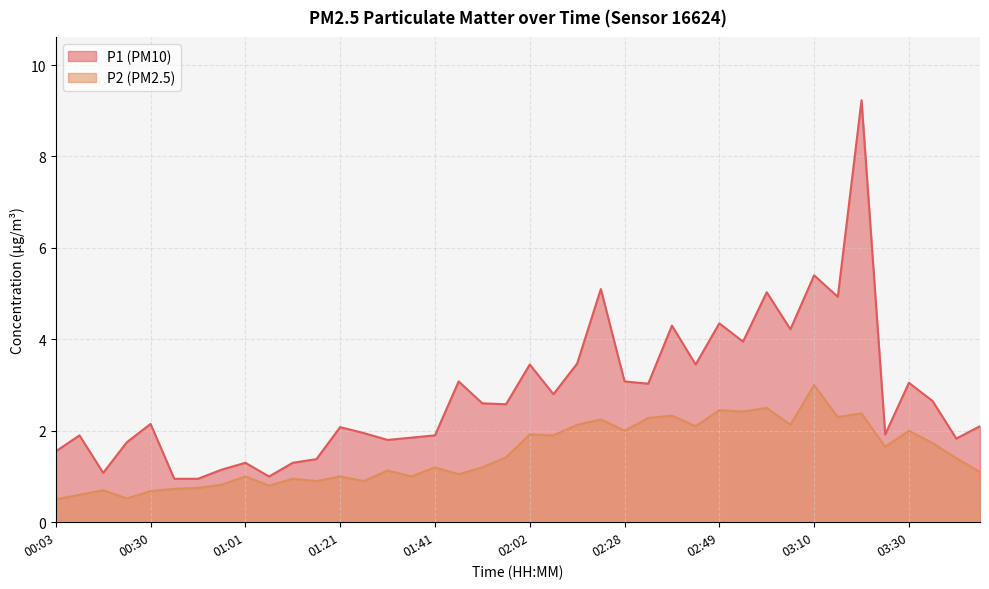

Does the chart have visible grid lines?

Yes